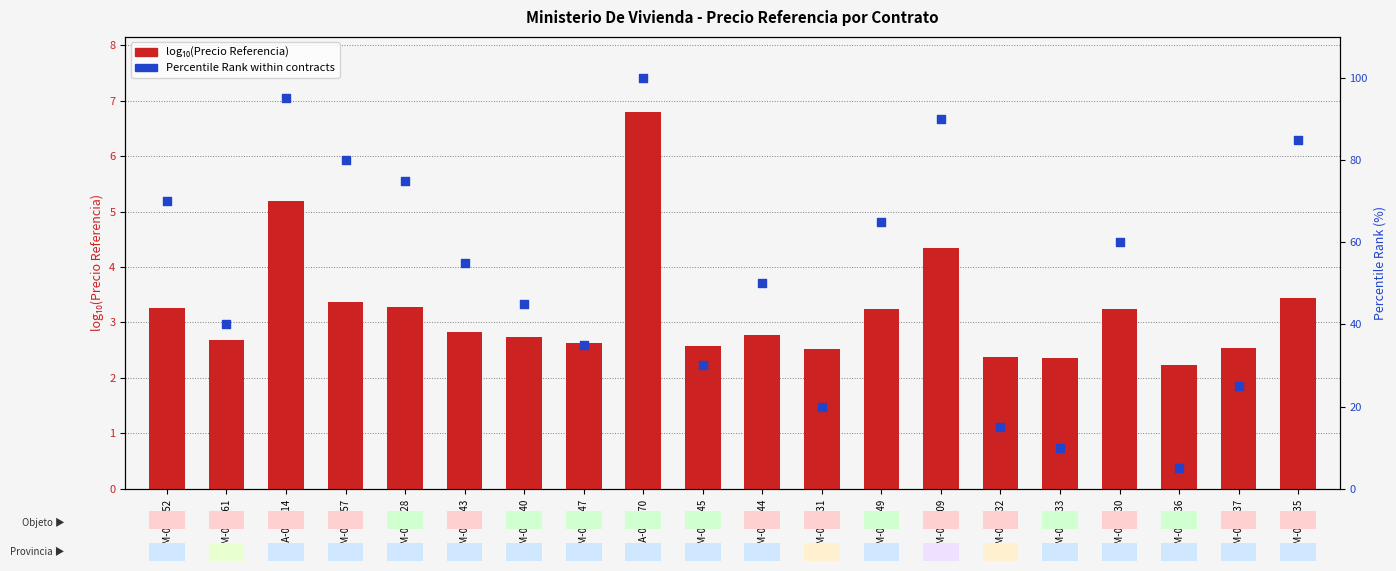

At how many categories does at least one series exceed 17?

17